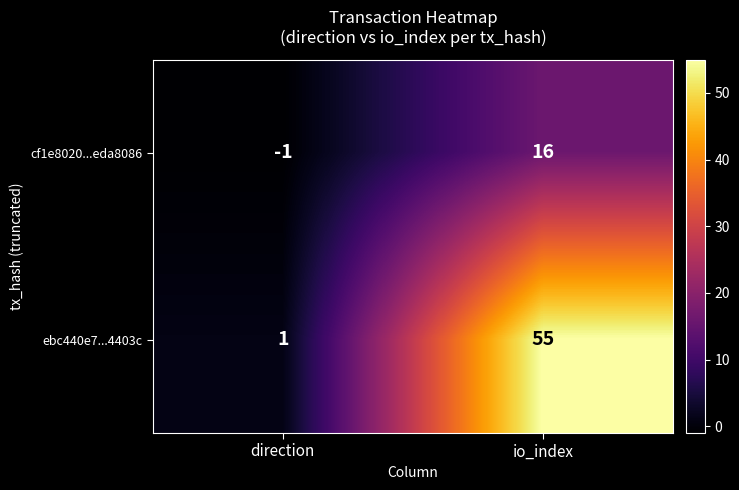

Which series changed the most between direction and io_index?

ebc440e7...4403c